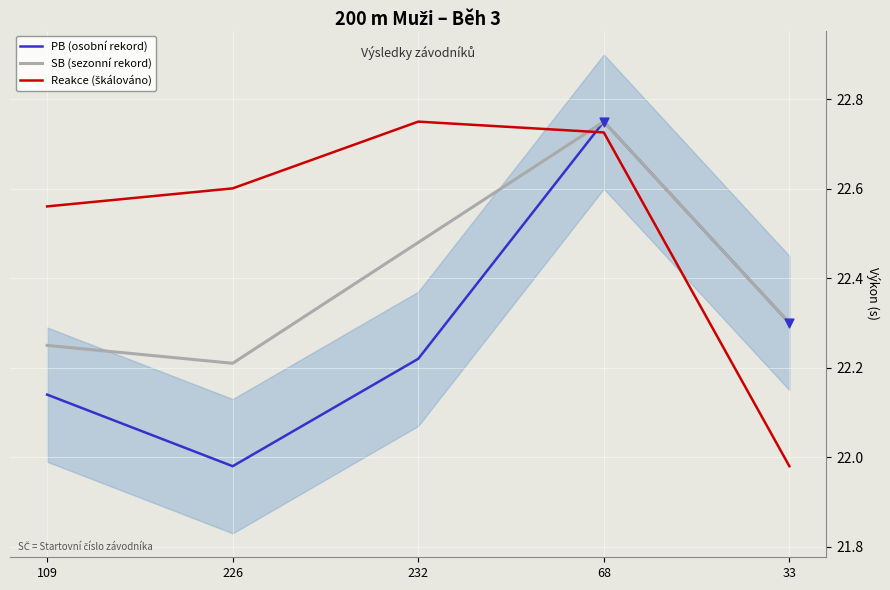

What are all the series names shown in the legend?

PB (osobní rekord), SB (sezonní rekord), Reakce (škálováno)